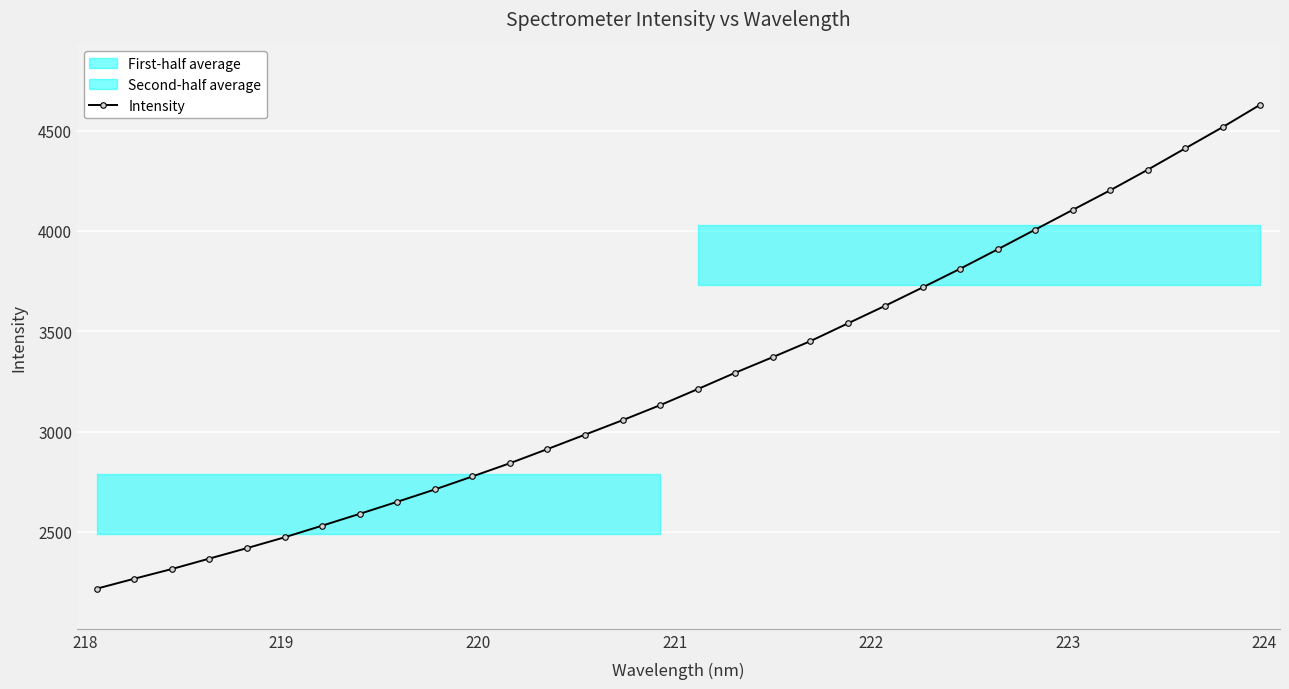

What is the lowest value of the Intensity series?

2216.5